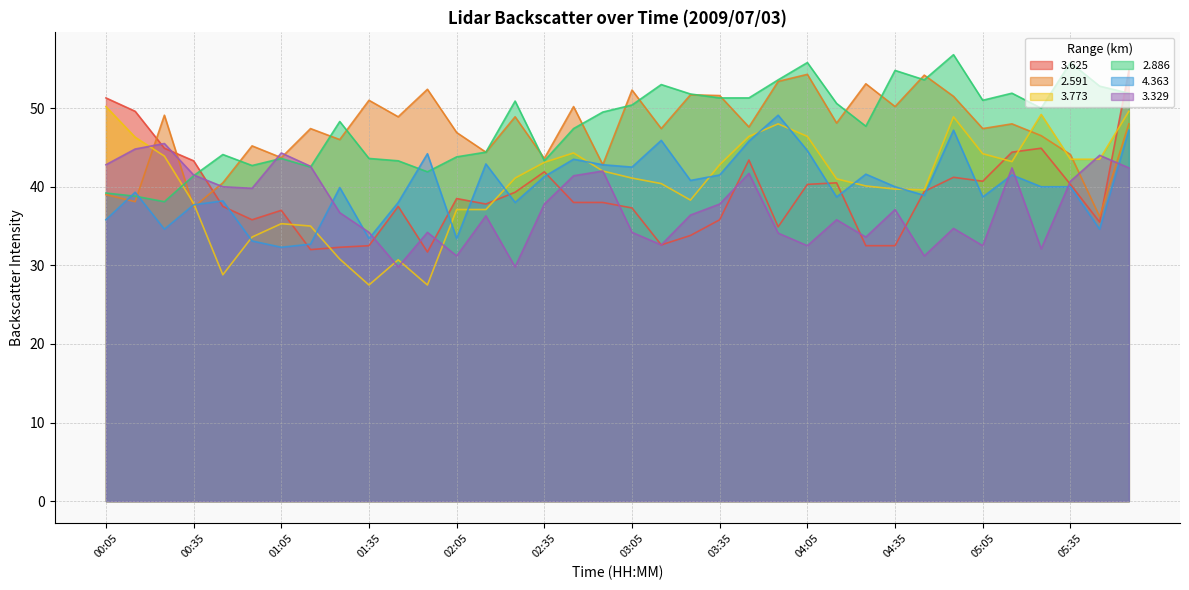

How many lines are shown in the chart?

6